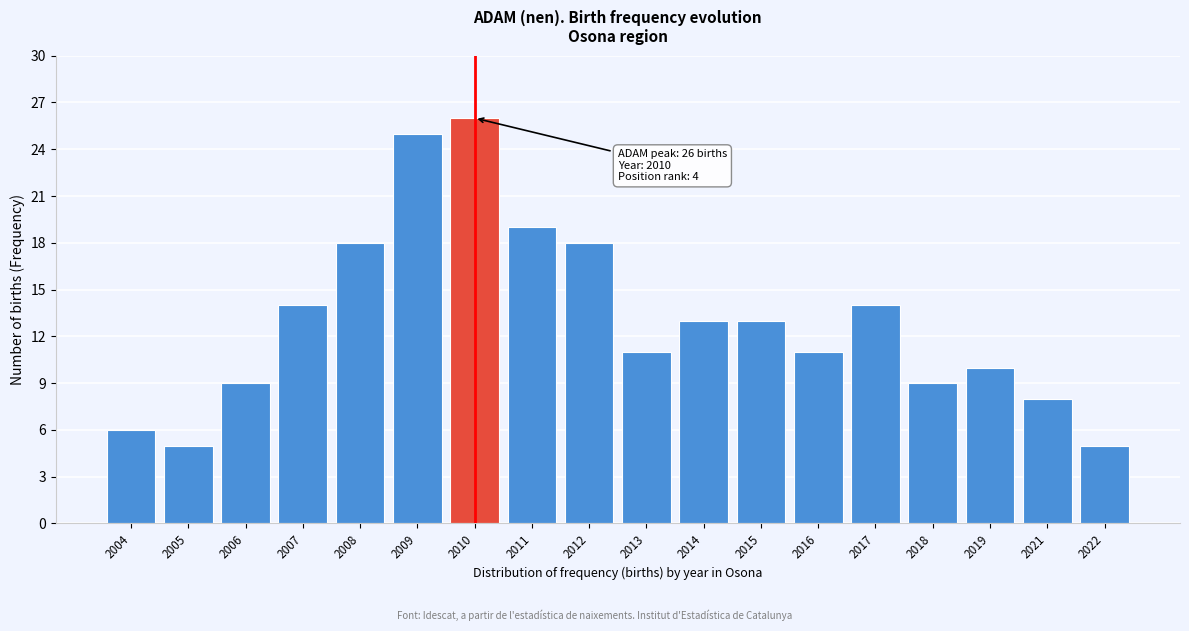

Reading left to right, what are all the values shown in this chart?

2004=6	2005=5	2006=9	2007=14	2008=18	2009=25	2010=26	2011=19	2012=18	2013=11	2014=13	2015=13	2016=11	2017=14	2018=9	2019=10	2021=8	2022=5